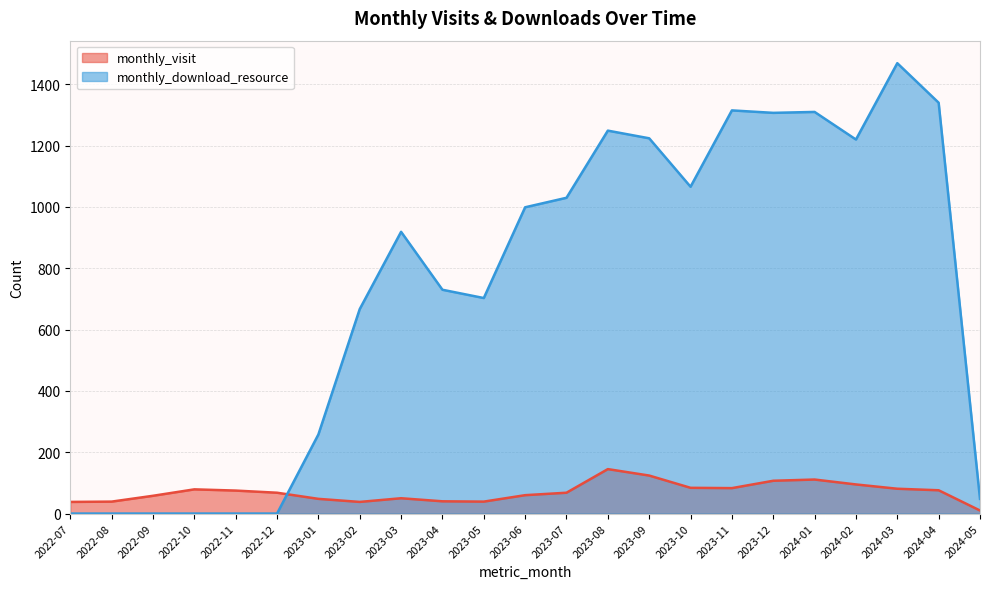

Where do monthly_download_resource and monthly_visit first cross each other?

2022-12 and 2023-01